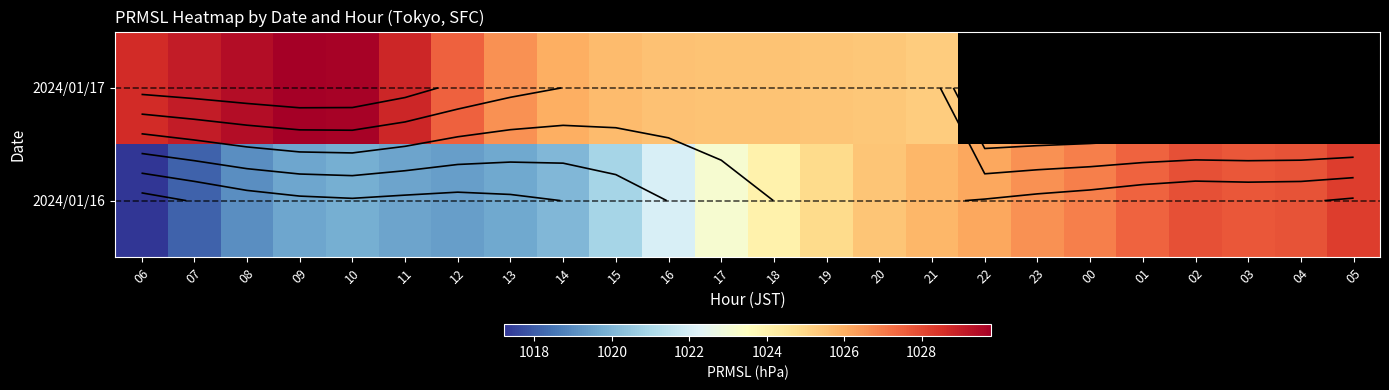

Which category has the lowest value in the 2024/01/17 series?

21